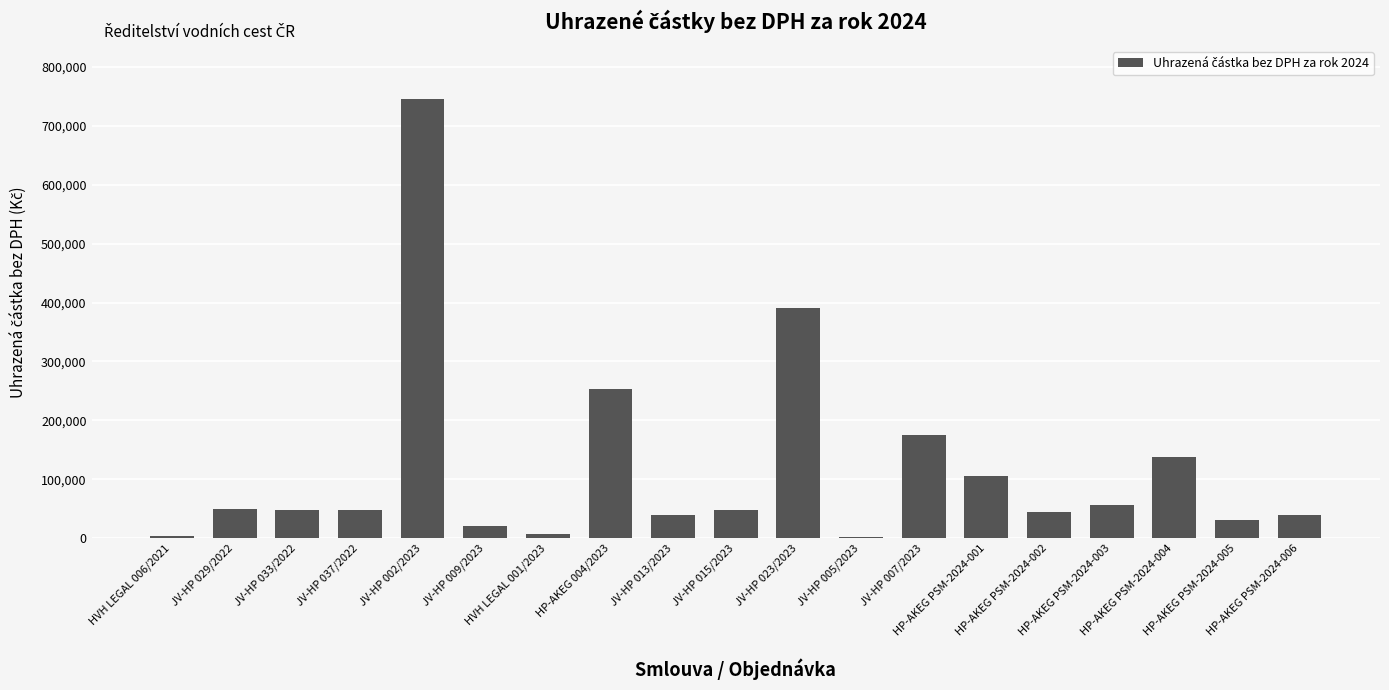

Count the number of data series in this chart.

1